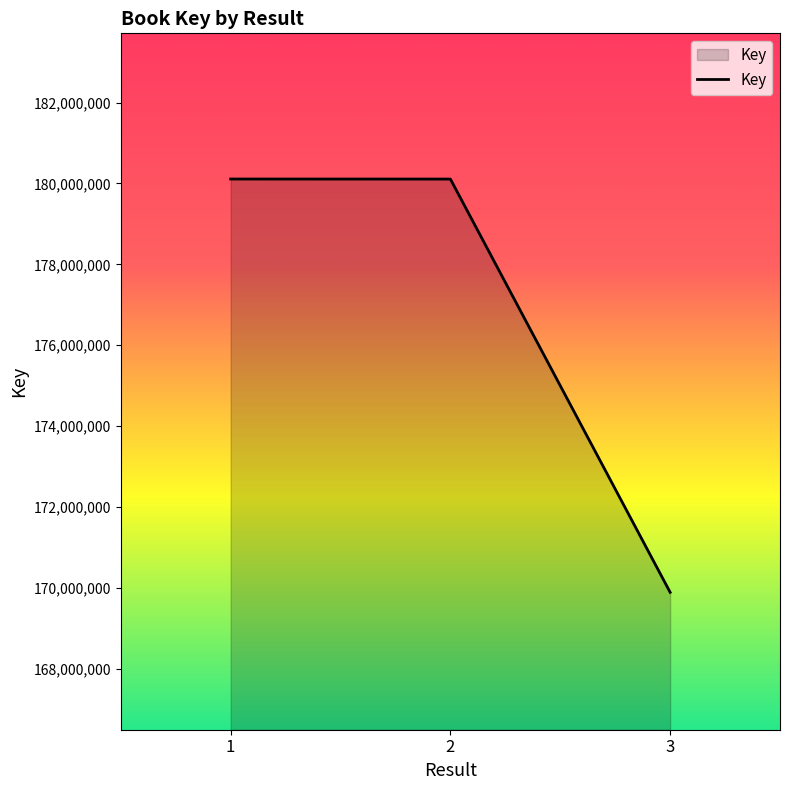

Count the number of categories in the chart.

3